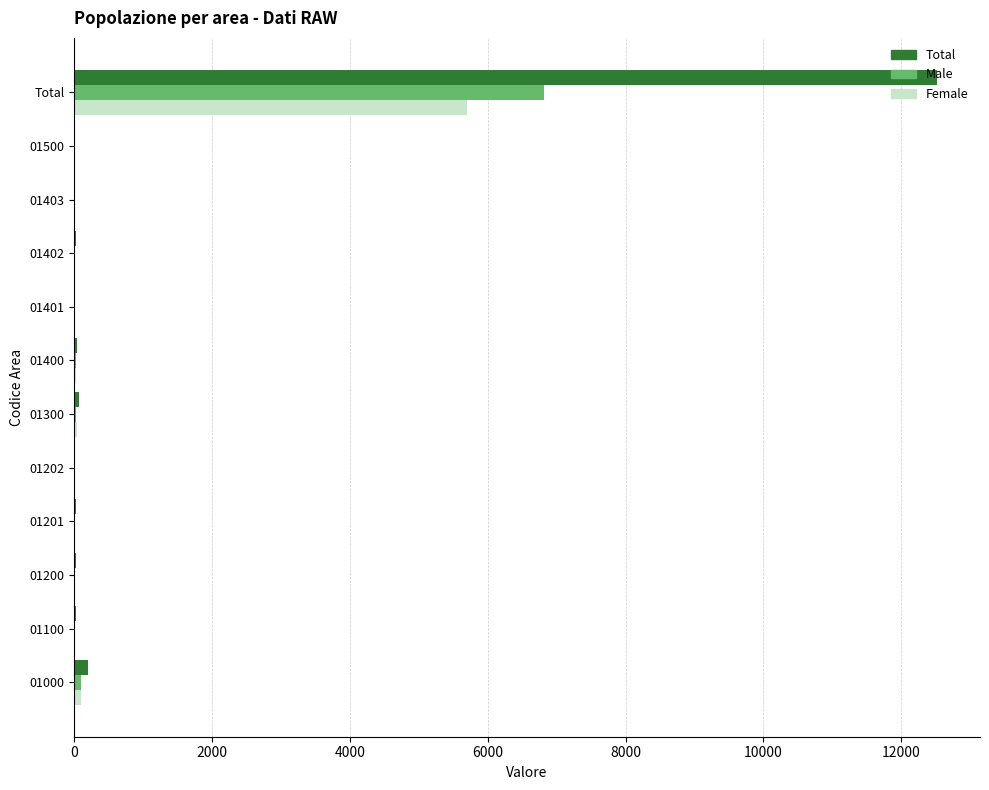

At which category is the sum across all series the highest?

Total